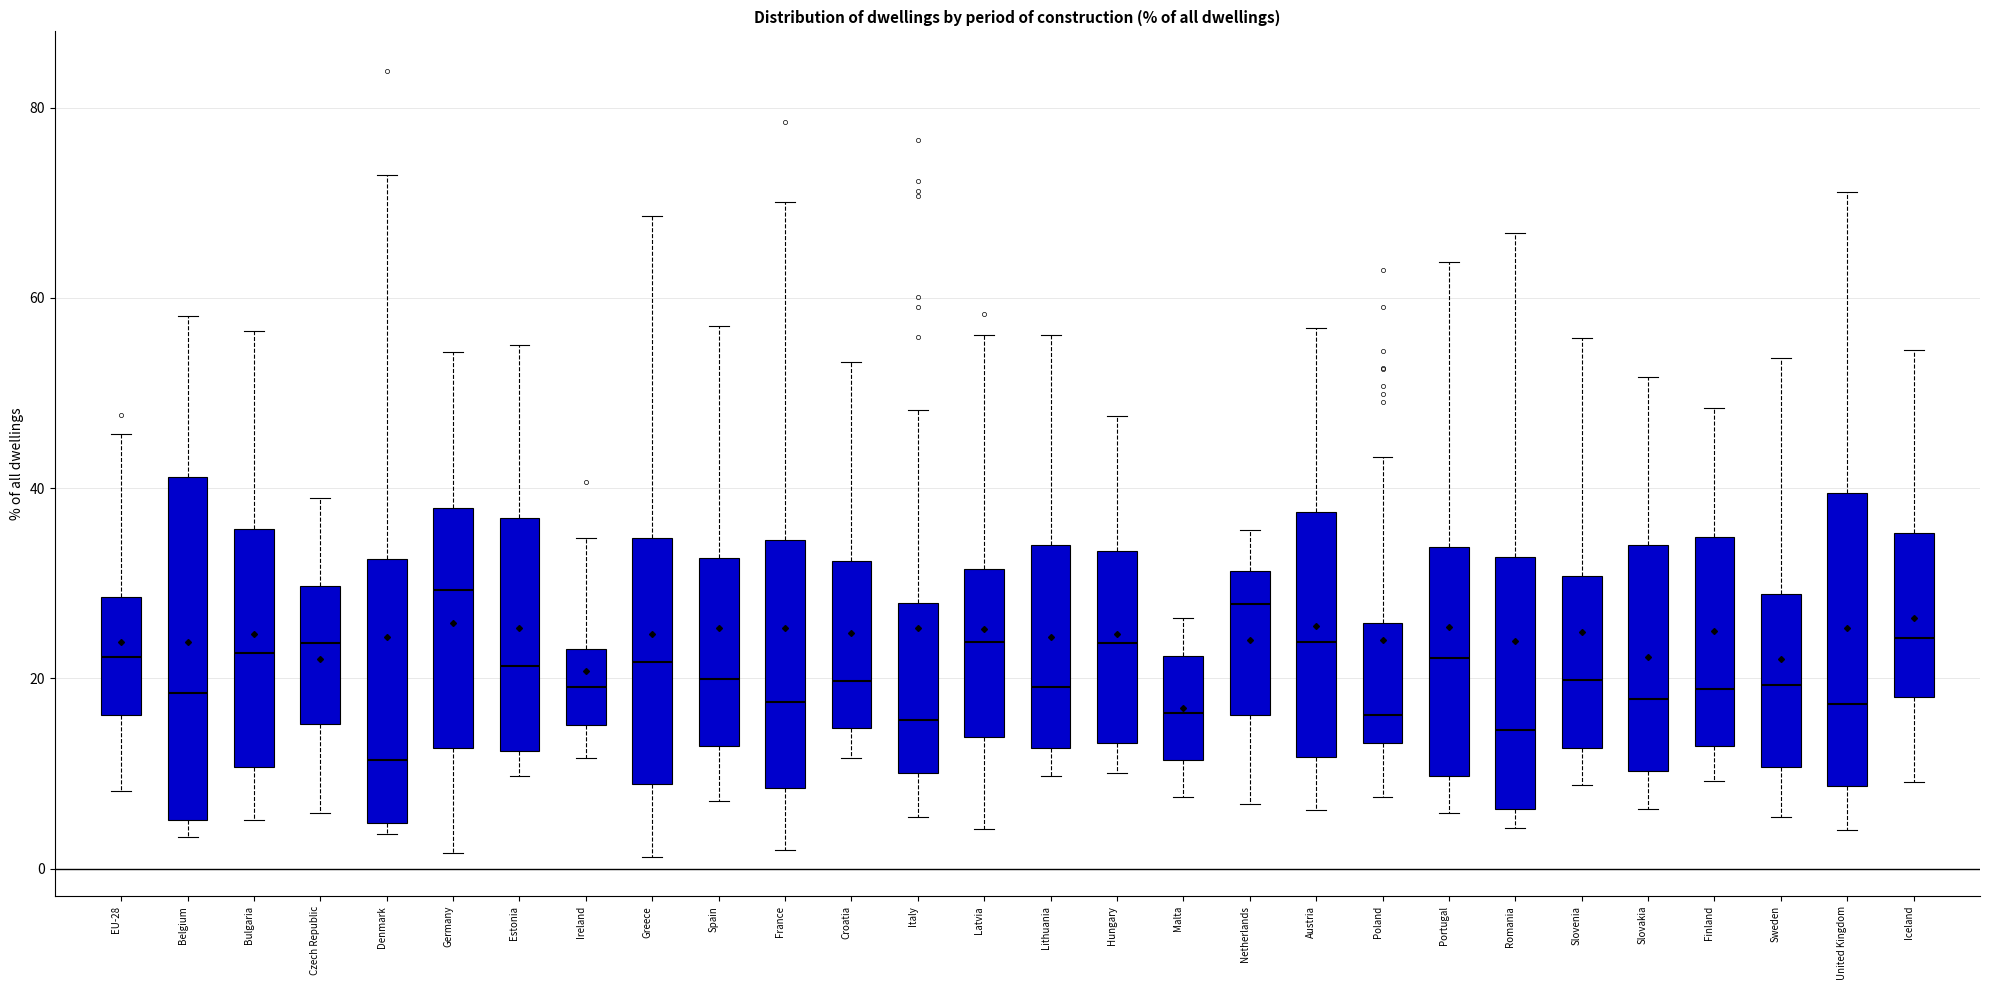

Reading left to right, transcribe this box plot: for each box, give where its median line is, the range the box spans, and where its two whiskers end, as read against the y-axis. The values are not printed on the chart, so give them approximately, as read against the axis.

EU-28: median 22, box 16 to 28, whiskers 8 to 46
Belgium: median 18, box 6 to 42, whiskers 4 to 58
Bulgaria: median 22, box 10 to 36, whiskers 6 to 56
Czech Republic: median 24, box 16 to 30, whiskers 6 to 38
Denmark: median 12, box 4 to 32, whiskers 4 (just below the box's lower edge) to 72
Germany: median 30, box 12 to 38, whiskers 2 to 54
Estonia: median 22, box 12 to 36, whiskers 10 to 56
Ireland: median 20, box 16 to 24, whiskers 12 to 34
Greece: median 22, box 8 to 34, whiskers 2 to 68
Spain: median 20, box 12 to 32, whiskers 8 to 58
France: median 18, box 8 to 34, whiskers 2 to 70
Croatia: median 20, box 14 to 32, whiskers 12 to 54
Italy: median 16, box 10 to 28, whiskers 6 to 48
Latvia: median 24, box 14 to 32, whiskers 4 to 56
Lithuania: median 20, box 12 to 34, whiskers 10 to 56
Hungary: median 24, box 14 to 34, whiskers 10 to 48
Malta: median 16, box 12 to 22, whiskers 8 to 26
Netherlands: median 28, box 16 to 32, whiskers 6 to 36
Austria: median 24, box 12 to 38, whiskers 6 to 56
Poland: median 16, box 14 to 26, whiskers 8 to 44
Portugal: median 22, box 10 to 34, whiskers 6 to 64
Romania: median 14, box 6 to 32, whiskers 4 to 66
Slovenia: median 20, box 12 to 30, whiskers 8 to 56
Slovakia: median 18, box 10 to 34, whiskers 6 to 52
Finland: median 18, box 12 to 34, whiskers 10 to 48
Sweden: median 20, box 10 to 28, whiskers 6 to 54
United Kingdom: median 18, box 8 to 40, whiskers 4 to 72
Iceland: median 24, box 18 to 36, whiskers 10 to 54